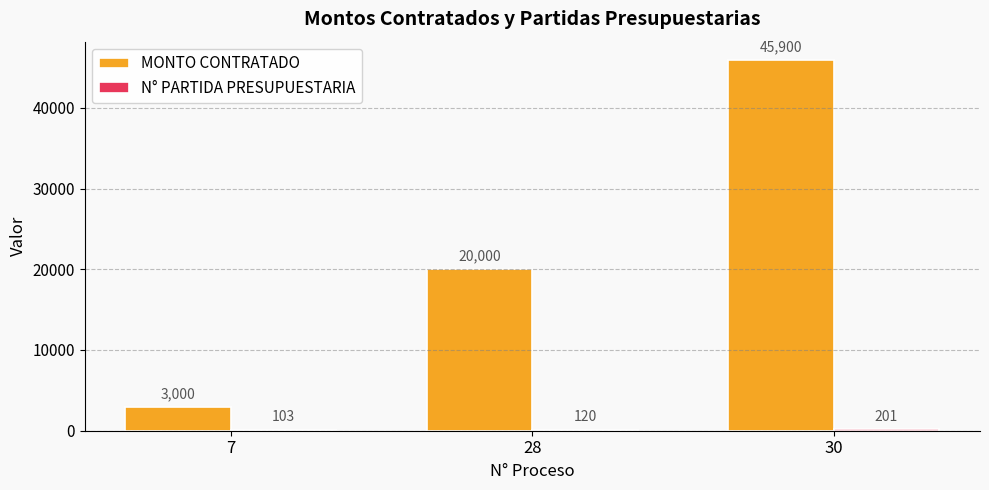

How many data points does each series have?

3